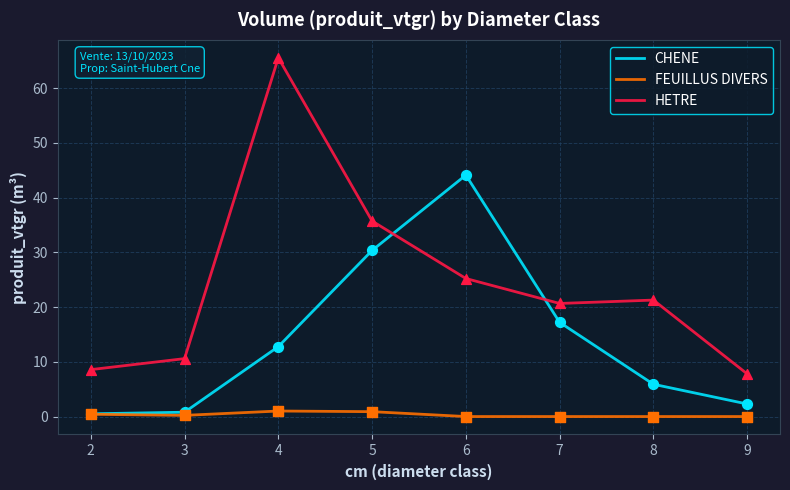

At which category is the sum across all series the highest?

4